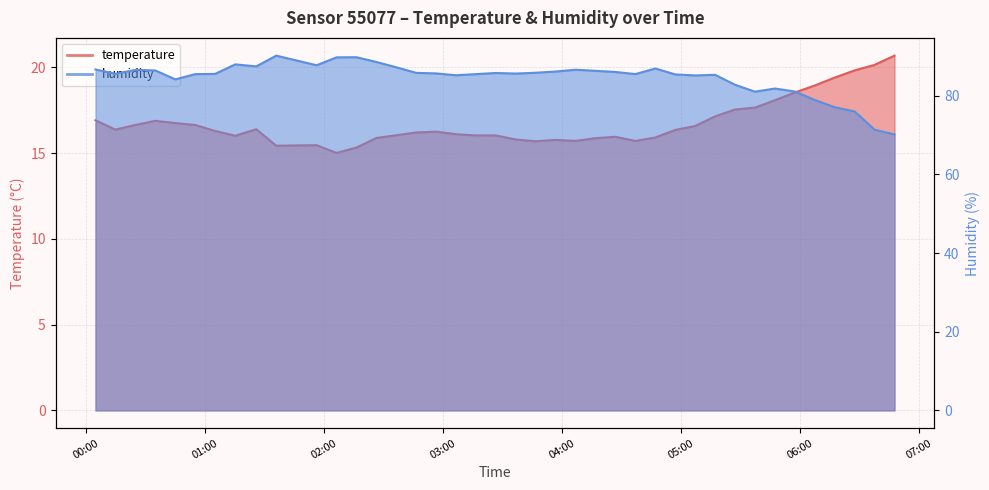

Reading left to right, transcribe all the data shown in this chart.

temperature: 2023-05-24T00:04:39=16.9	2023-05-24T00:14:42=16.4	2023-05-24T00:24:46=16.6	2023-05-24T00:34:49=16.9	2023-05-24T00:44:54=16.8	2023-05-24T00:54:55=16.6	2023-05-24T01:04:57=16.3	2023-05-24T01:15:10=16.0	2023-05-24T01:25:45=16.4	2023-05-24T01:35:49=15.4	2023-05-24T01:56:10=15.5	2023-05-24T02:06:13=15.0	2023-05-24T02:16:15=15.3	2023-05-24T02:26:18=15.9	2023-05-24T02:36:20=16.0	2023-05-24T02:46:24=16.2	2023-05-24T02:56:28=16.2	2023-05-24T03:06:29=16.1	2023-05-24T03:16:31=16.0	2023-05-24T03:26:35=16.0	2023-05-24T03:36:38=15.8	2023-05-24T03:46:40=15.7	2023-05-24T03:56:43=15.8	2023-05-24T04:06:46=15.7	2023-05-24T04:16:49=15.9	2023-05-24T04:26:53=15.9	2023-05-24T04:36:57=15.7	2023-05-24T04:47:01=15.9	2023-05-24T04:57:05=16.4	2023-05-24T05:07:07=16.6	2023-05-24T05:17:10=17.1	2023-05-24T05:27:12=17.5	2023-05-24T05:37:15=17.6	2023-05-24T05:47:18=18.1	2023-05-24T05:57:21=18.5	2023-05-24T06:07:25=18.9	2023-05-24T06:17:28=19.4	2023-05-24T06:27:31=19.8	2023-05-24T06:37:33=20.1	2023-05-24T06:47:39=20.7
humidity: 2023-05-24T00:04:39=86.6	2023-05-24T00:14:42=85.5	2023-05-24T00:24:46=86.5	2023-05-24T00:34:49=86.4	2023-05-24T00:44:54=84.1	2023-05-24T00:54:55=85.5	2023-05-24T01:04:57=85.5	2023-05-24T01:15:10=87.9	2023-05-24T01:25:45=87.4	2023-05-24T01:35:49=90.2	2023-05-24T01:56:10=87.7	2023-05-24T02:06:13=89.7	2023-05-24T02:16:15=89.8	2023-05-24T02:26:18=88.5	2023-05-24T02:36:20=87.2	2023-05-24T02:46:24=85.8	2023-05-24T02:56:28=85.6	2023-05-24T03:06:29=85.2	2023-05-24T03:16:31=85.5	2023-05-24T03:26:35=85.8	2023-05-24T03:36:38=85.6	2023-05-24T03:46:40=85.8	2023-05-24T03:56:43=86.1	2023-05-24T04:06:46=86.6	2023-05-24T04:16:49=86.3	2023-05-24T04:26:53=86.0	2023-05-24T04:36:57=85.5	2023-05-24T04:47:01=86.9	2023-05-24T04:57:05=85.4	2023-05-24T05:07:07=85.1	2023-05-24T05:17:10=85.3	2023-05-24T05:27:12=82.8	2023-05-24T05:37:15=81.0	2023-05-24T05:47:18=81.8	2023-05-24T05:57:21=81.0	2023-05-24T06:07:25=78.9	2023-05-24T06:17:28=77.0	2023-05-24T06:27:31=76.0	2023-05-24T06:37:33=71.3	2023-05-24T06:47:39=70.1